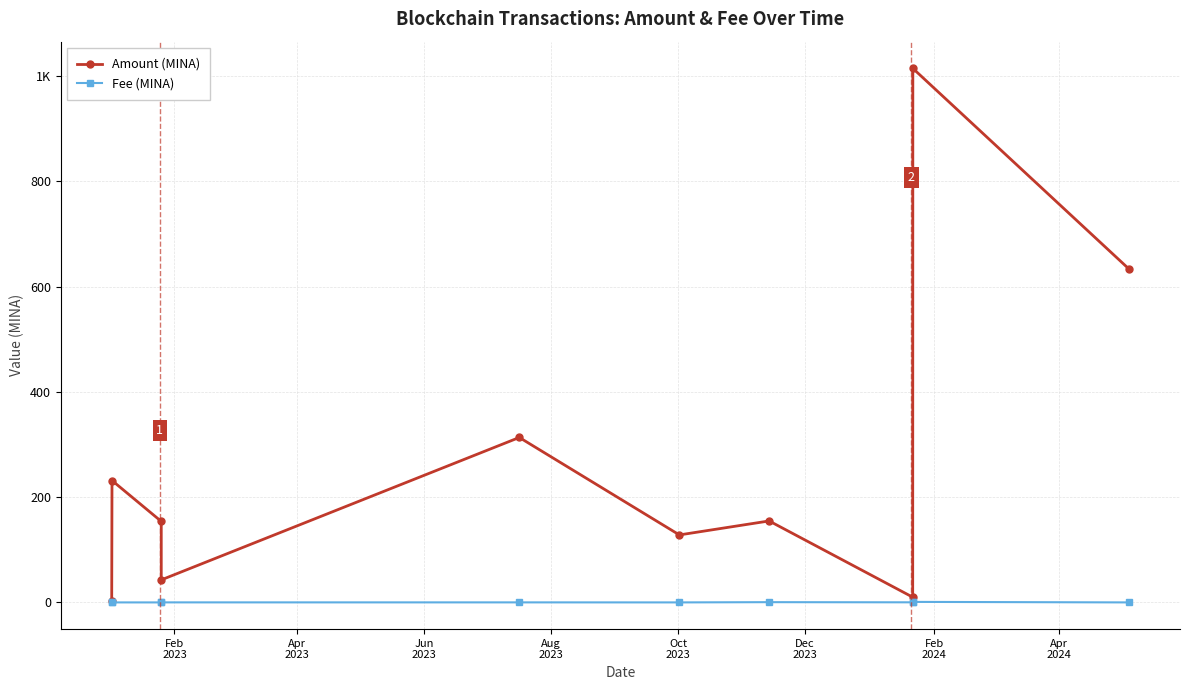

How many lines are shown in the chart?

2